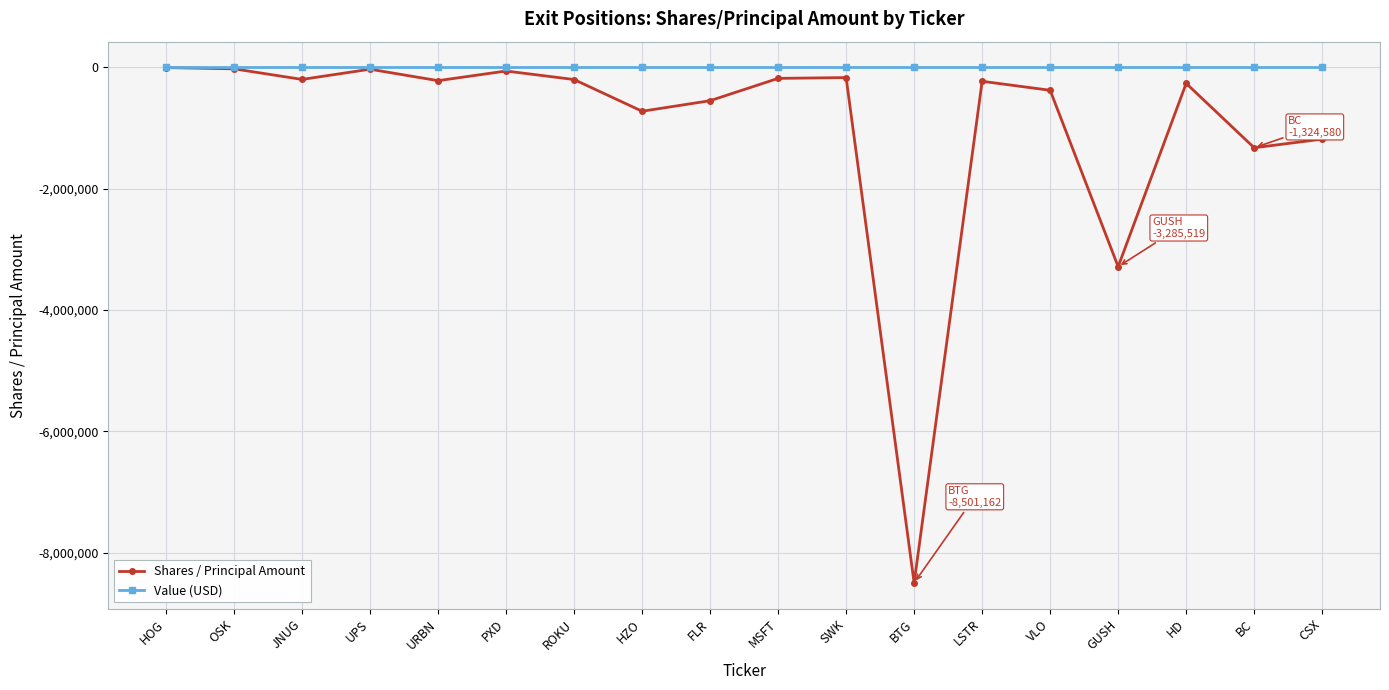

Is the value of Value (USD) at MSFT greater than the value of Shares / Principal Amount at CSX?

Yes